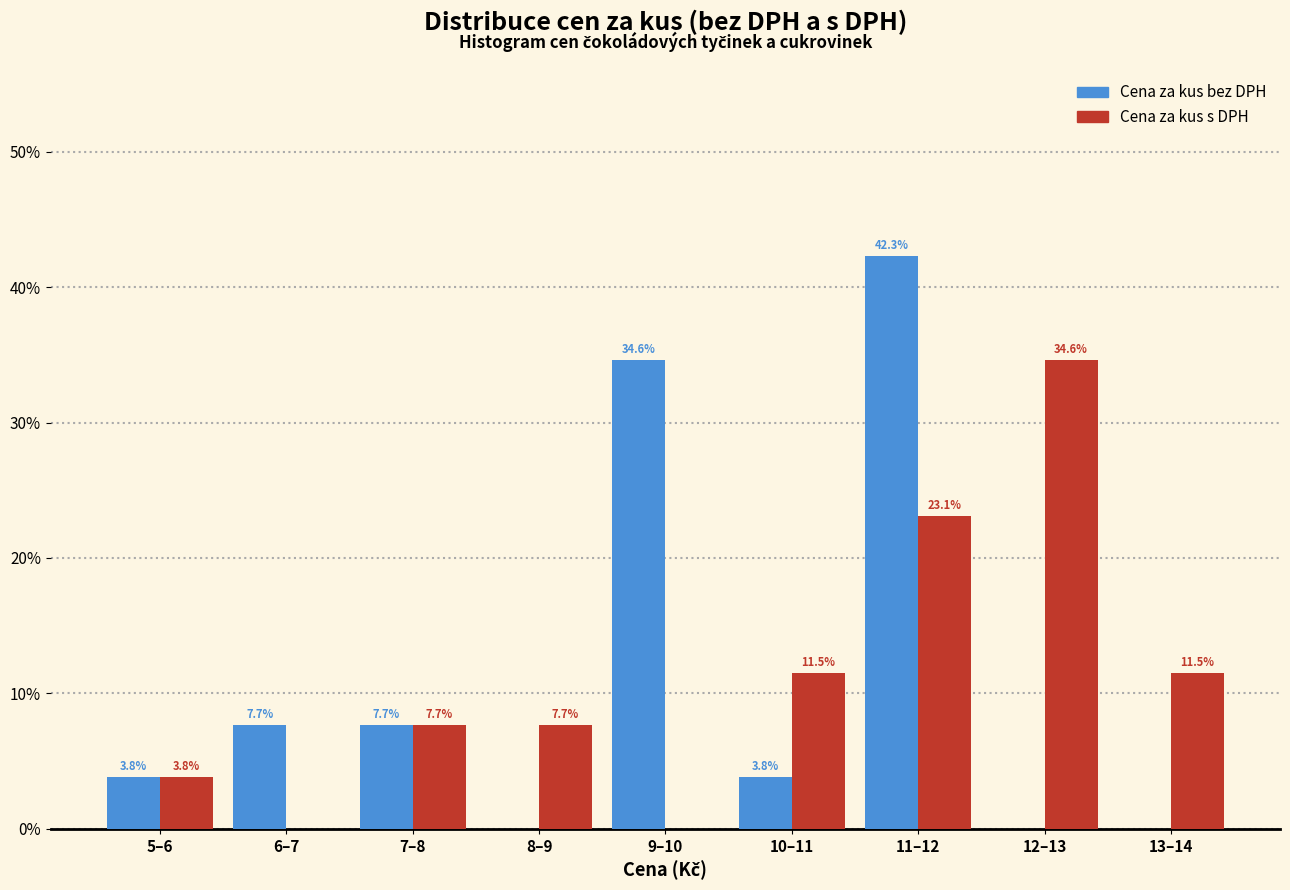

Reading left to right, transcribe all the data shown in this chart.

Cena za kus bez DPH: 5–6=3.8	6–7=7.7	7–8=7.7	8–9=0.0	9–10=34.6	10–11=3.8	11–12=42.3	12–13=0.0	13–14=0.0
Cena za kus s DPH: 5–6=3.8	6–7=0.0	7–8=7.7	8–9=7.7	9–10=0.0	10–11=11.5	11–12=23.1	12–13=34.6	13–14=11.5